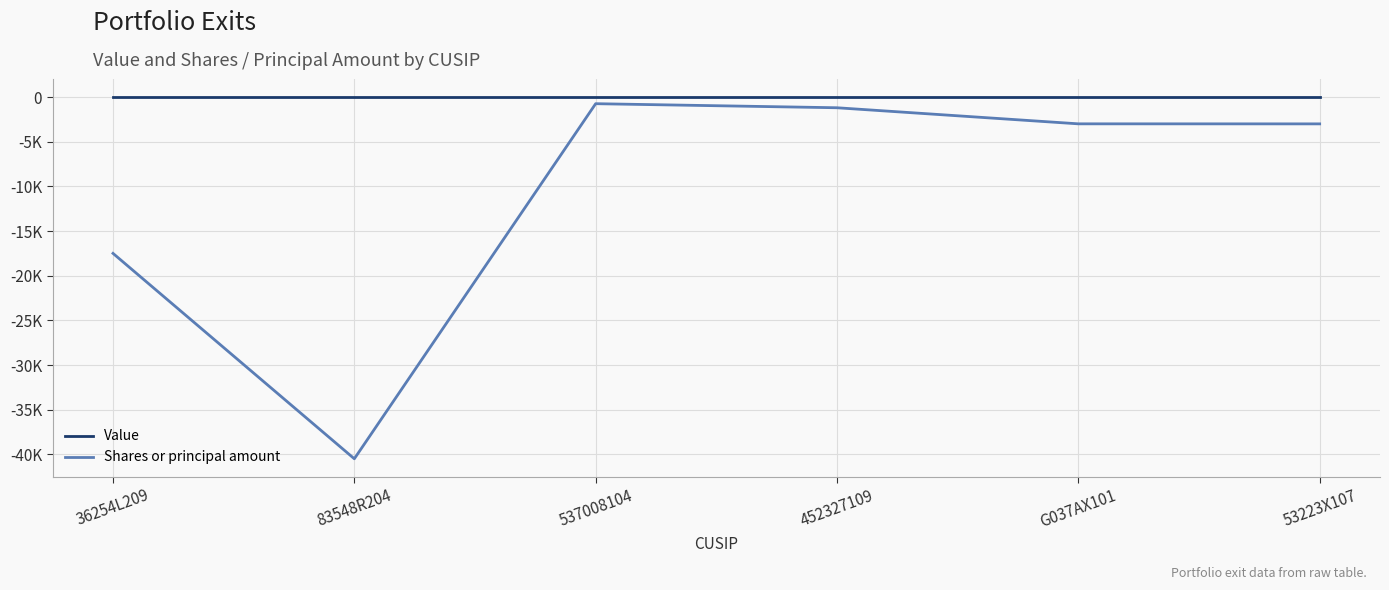

At 36254L209, list the series in order from smallest to largest.

Shares or principal amount, Value